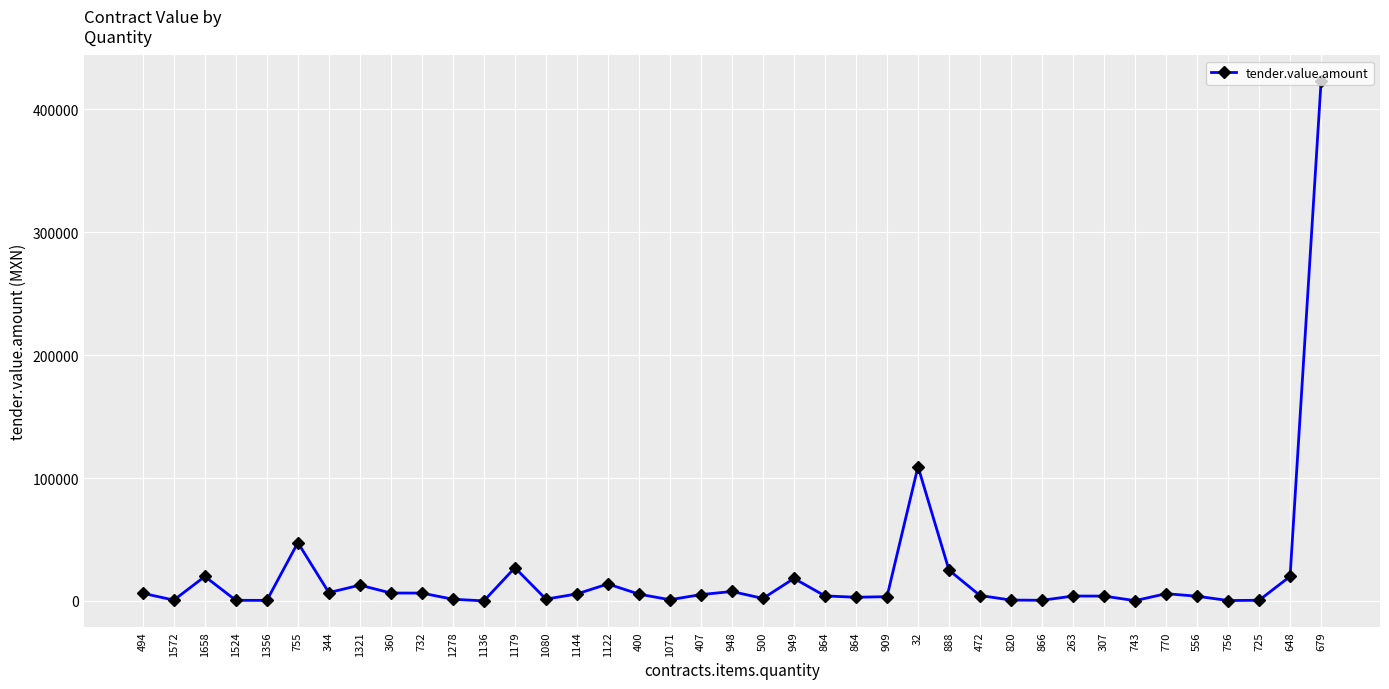

How many lines are shown in the chart?

1